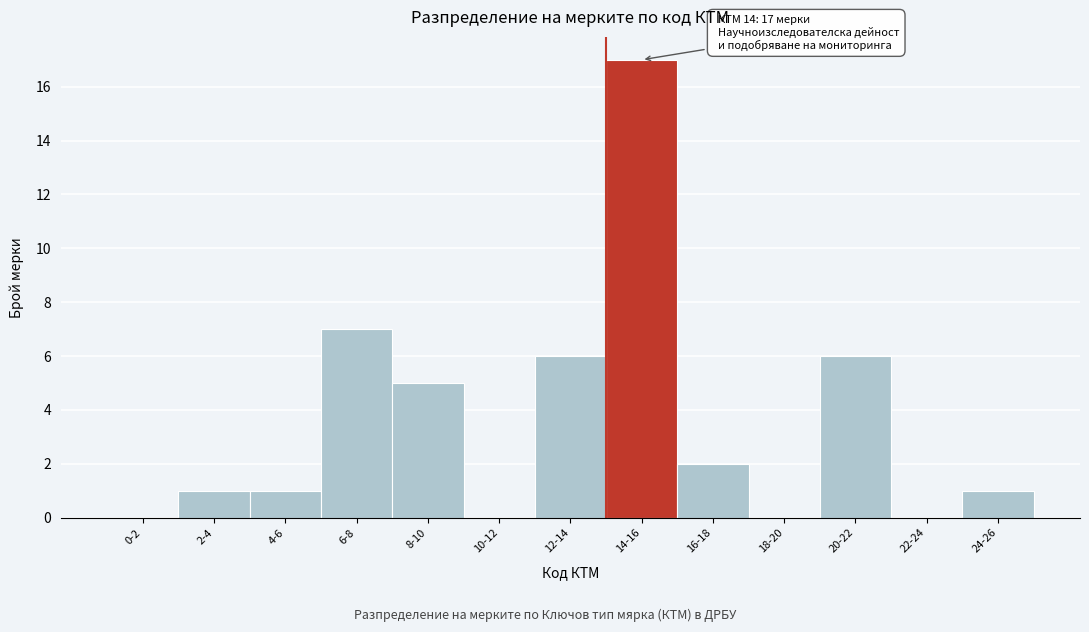

Reading left to right, transcribe all the data shown in this chart.

0-2=0	2-4=1	4-6=1	6-8=7	8-10=5	10-12=0	12-14=6	14-16=17	16-18=2	18-20=0	20-22=6	22-24=0	24-26=1